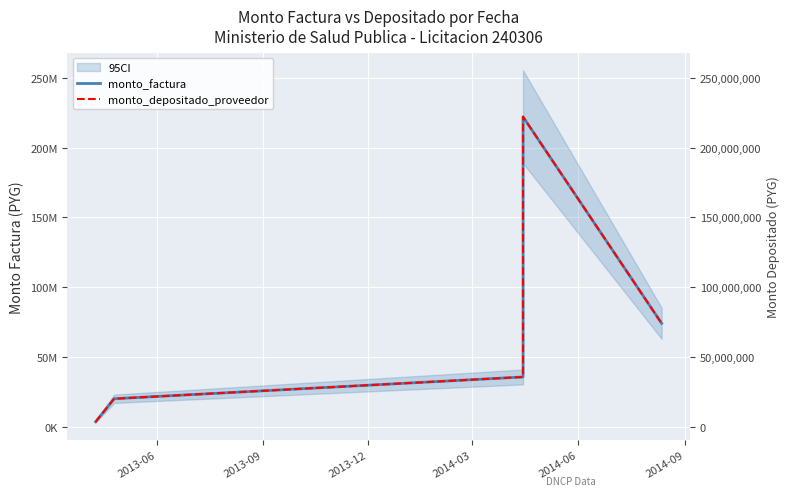

True or false: monto_factura and monto_depositado_proveedor cross at least once.

False